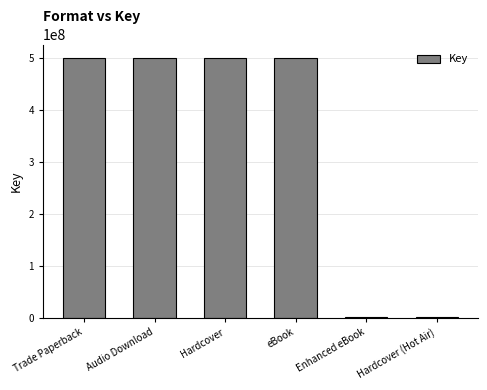

What is the greatest value displayed?

501383390